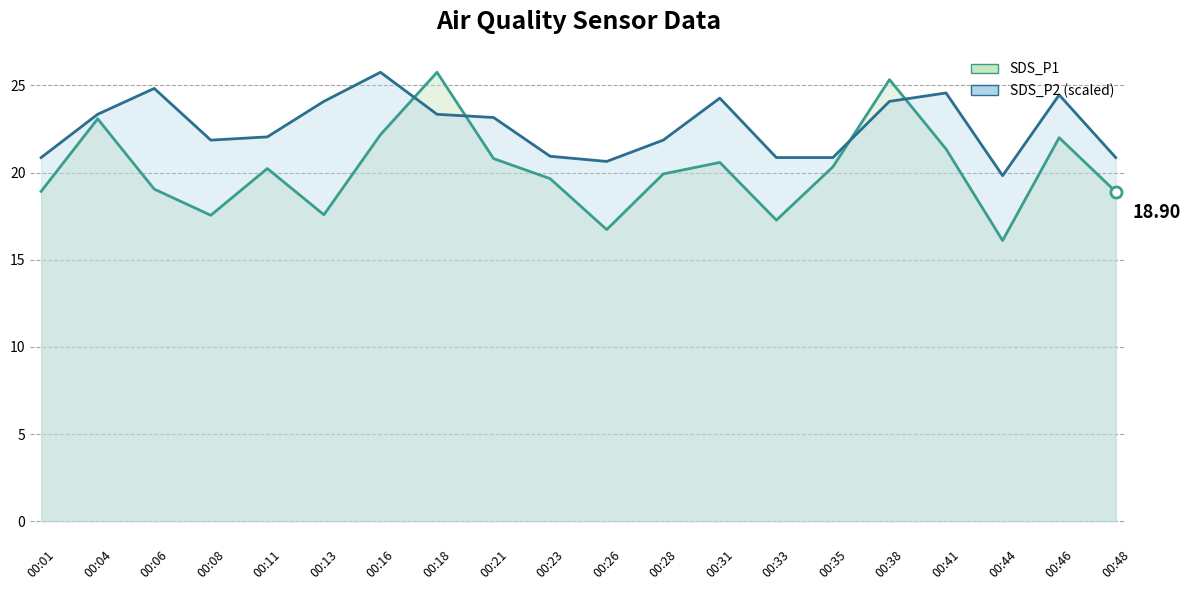

Which category has the highest value in the SDS_P2 (scaled) series?

00:16